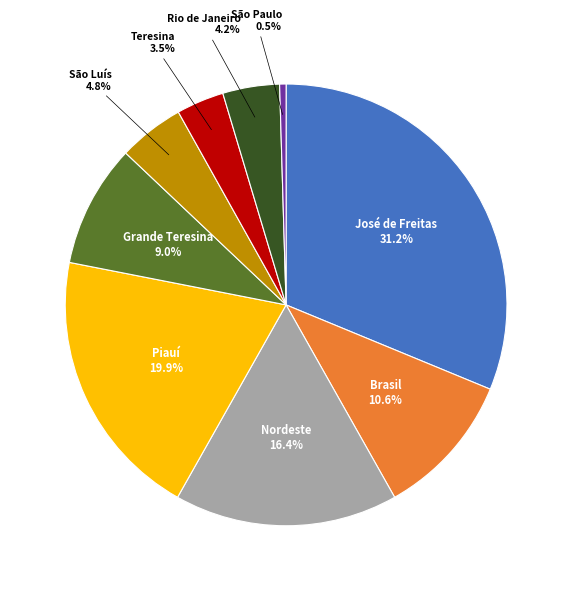

Which category has the biggest portion of the pie?

José de Freitas